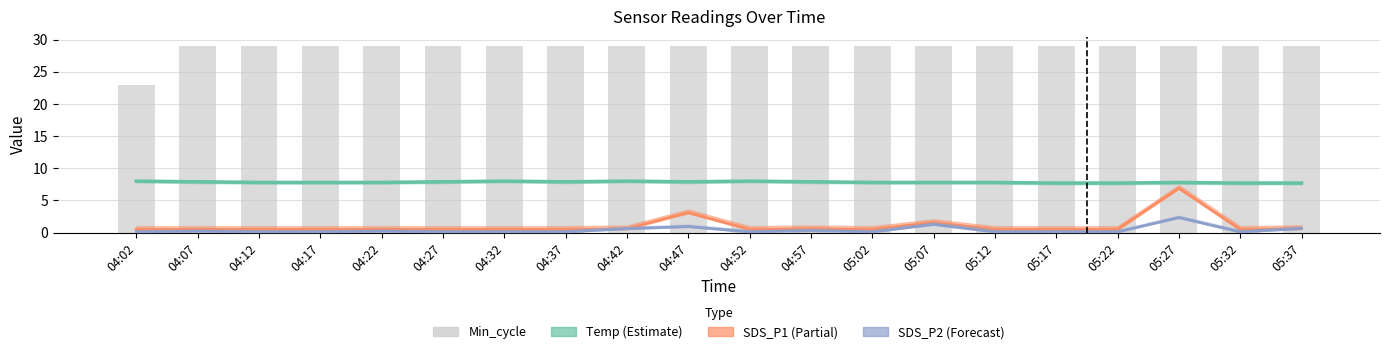

What is the approximate value of Temp at 05:02?

7.8